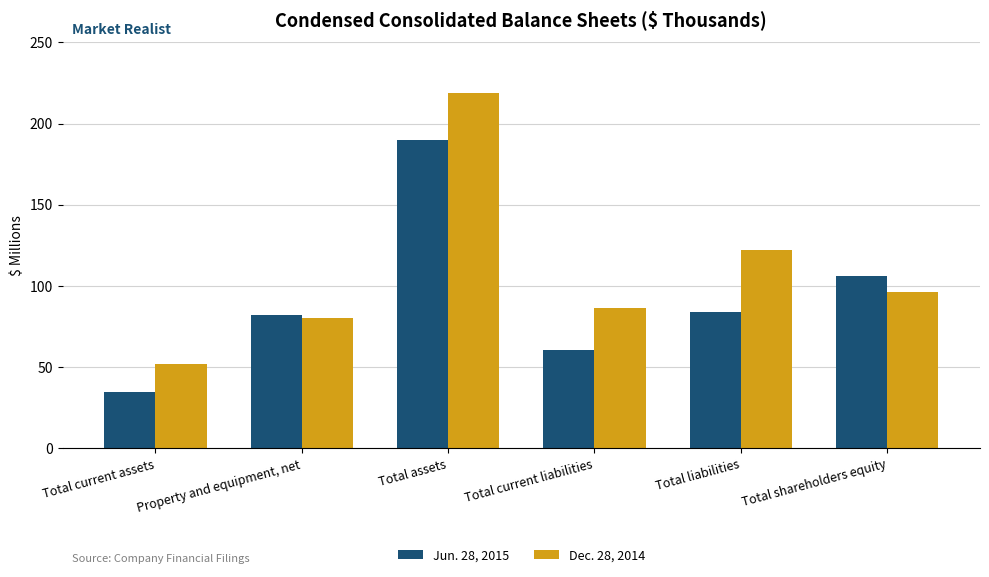

Is it true that Jun. 28, 2015 equals 132.0 at Property and equipment, net?

False